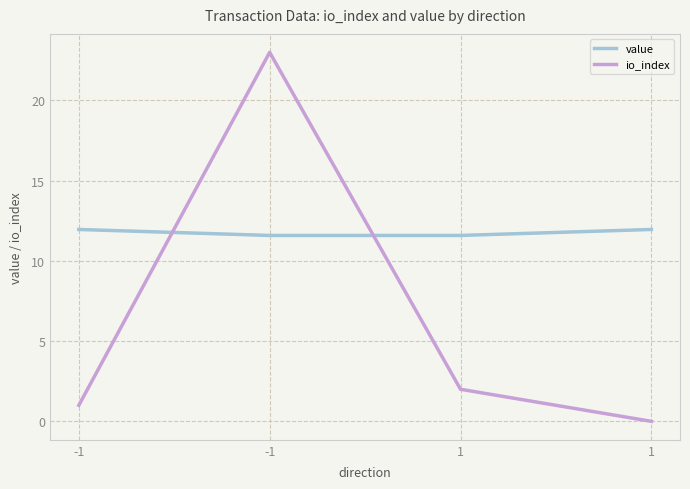

What are all the series names shown in the legend?

value, io_index